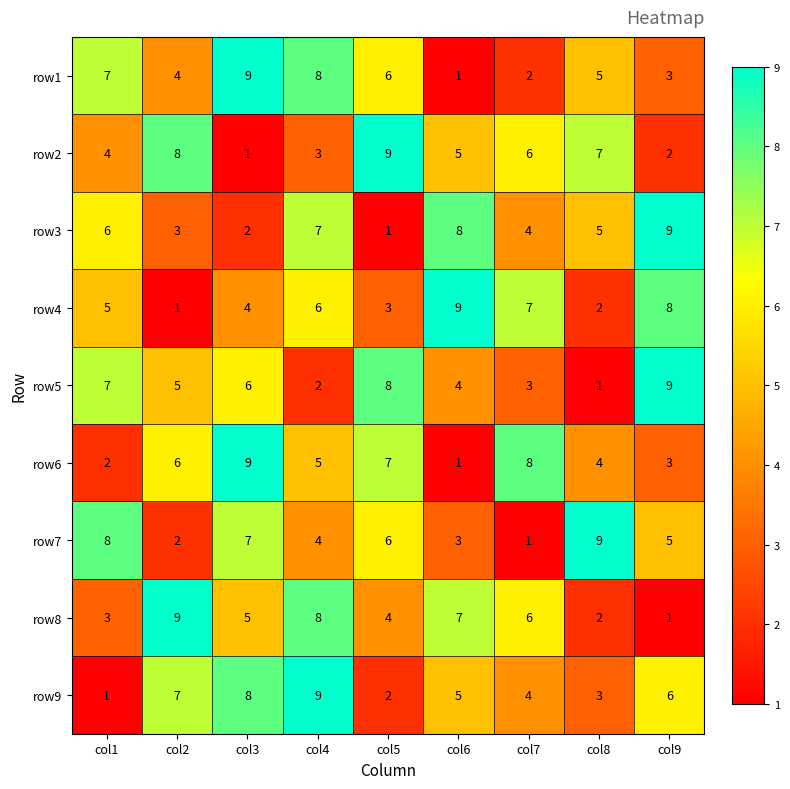

What is the greatest value displayed?

9